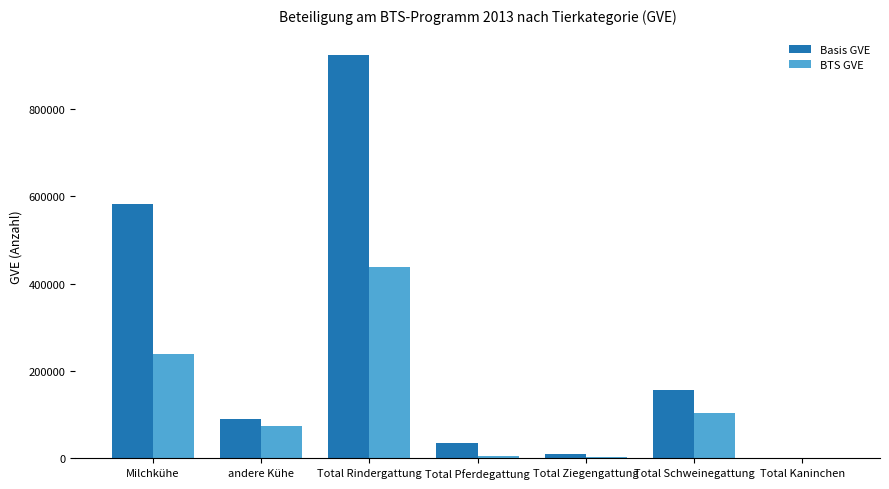

At which category does the chart reach its peak across all series?

Total Rindergattung